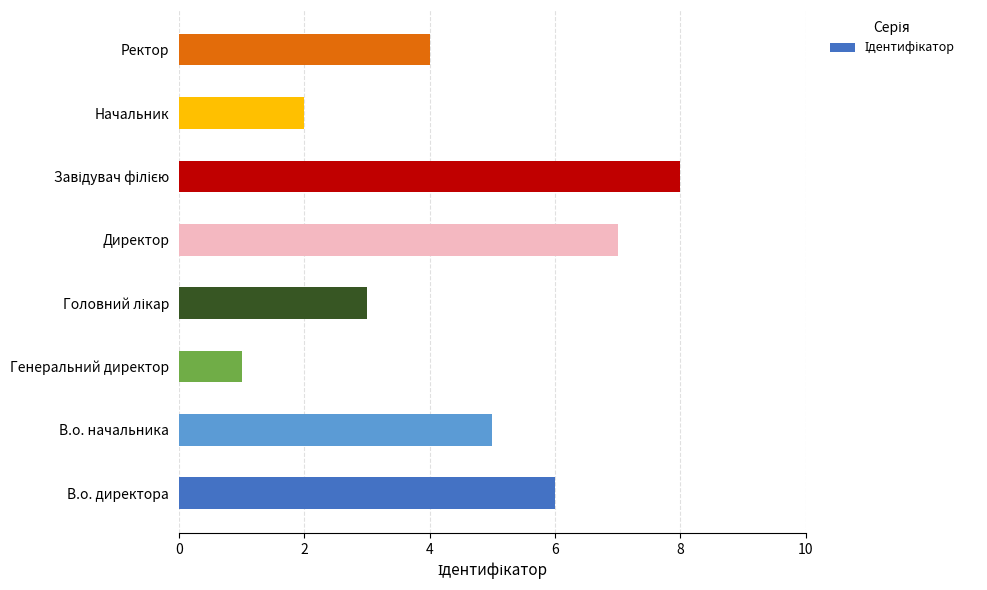

What is the difference between the maximum and minimum values?

7